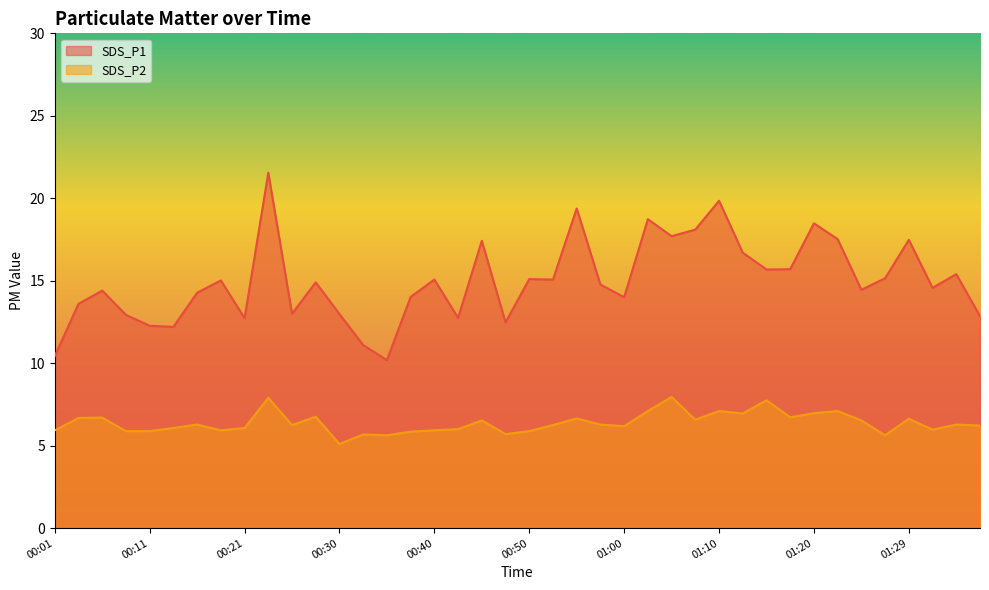

True or false: SDS_P2 has a value of 5.7 at 00:48.

True